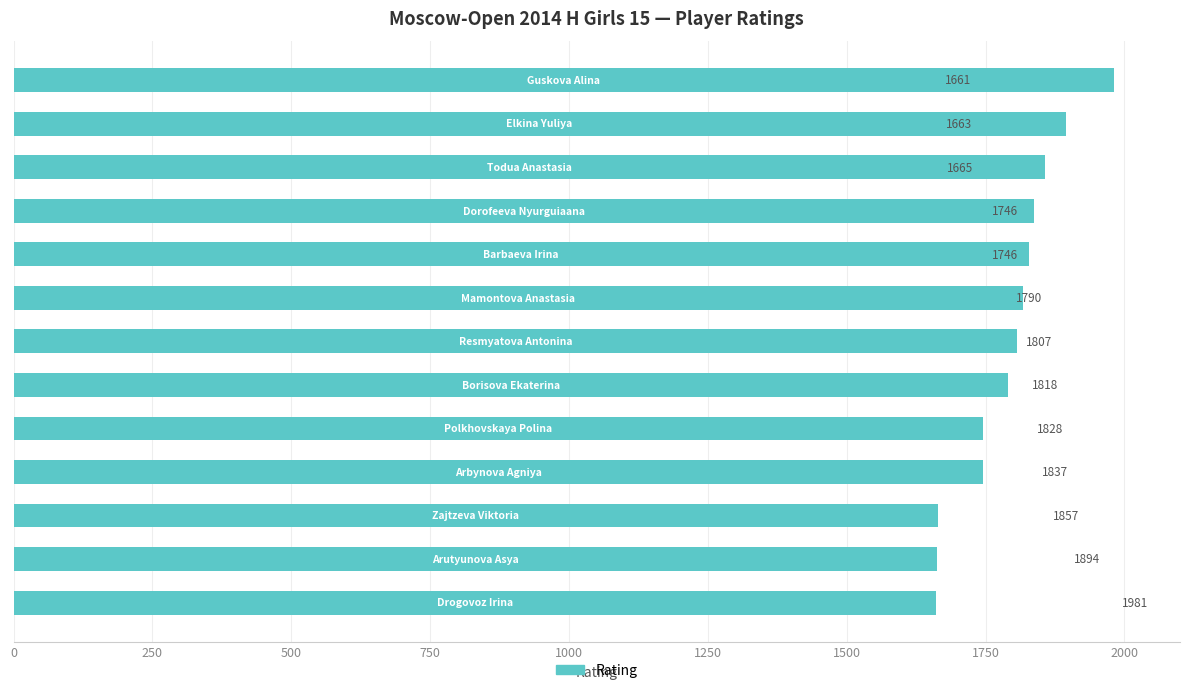

Reading top to bottom, what are all the values shown in this chart?

1981	1894	1857	1837	1828	1818	1807	1790	1746	1746	1665	1663	1661